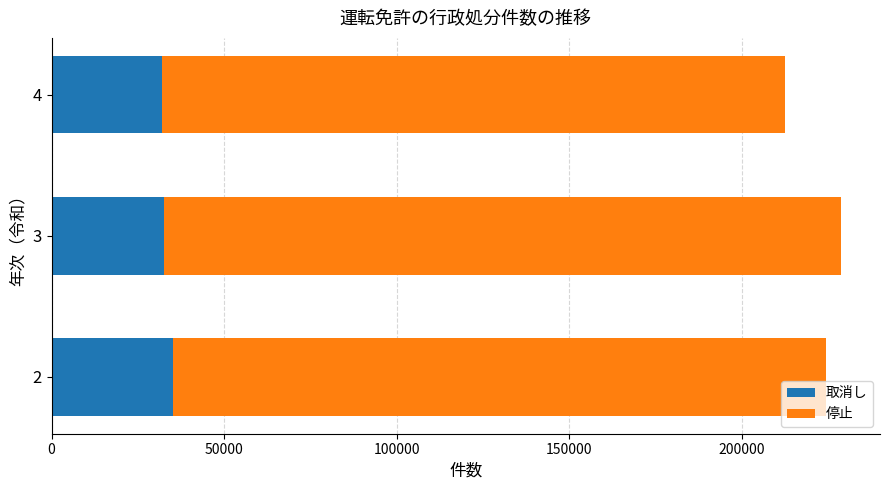

What are all the series names shown in the legend?

取消し, 停止